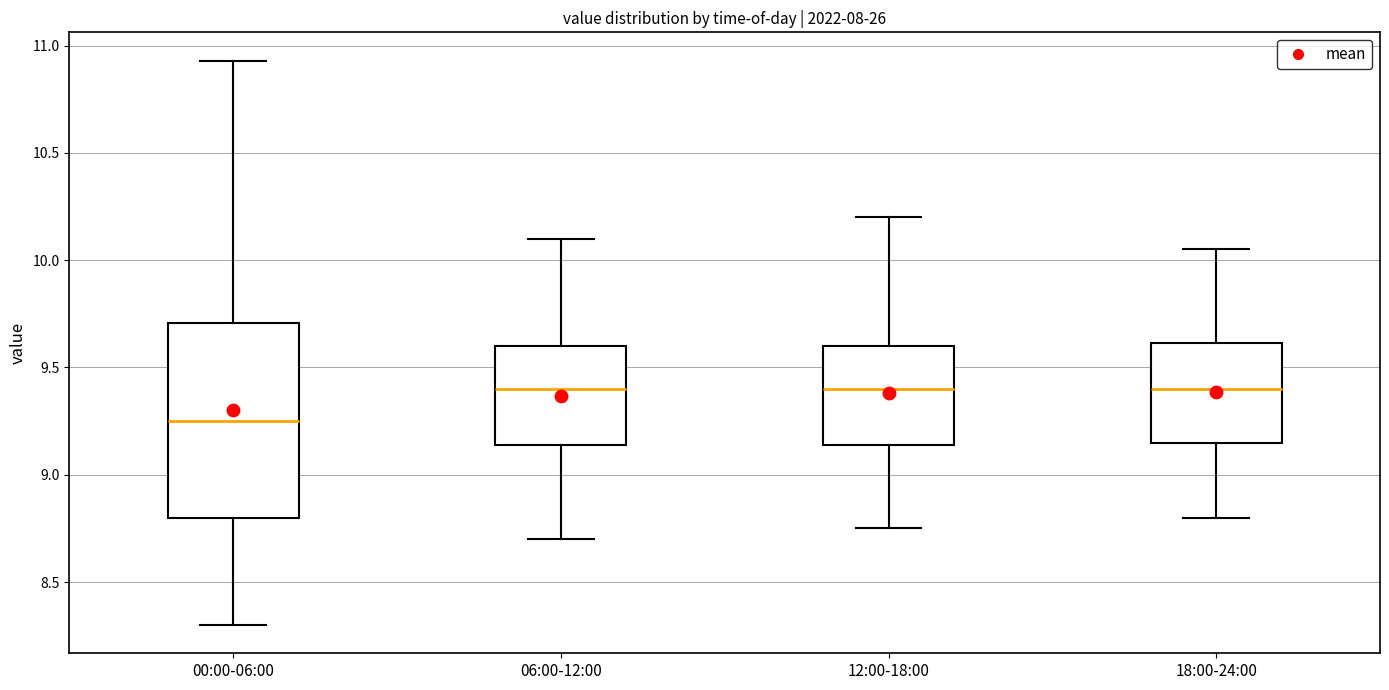

Comparing the boxes themselves (not the whiskers), which one is the tallest?

00:00-06:00